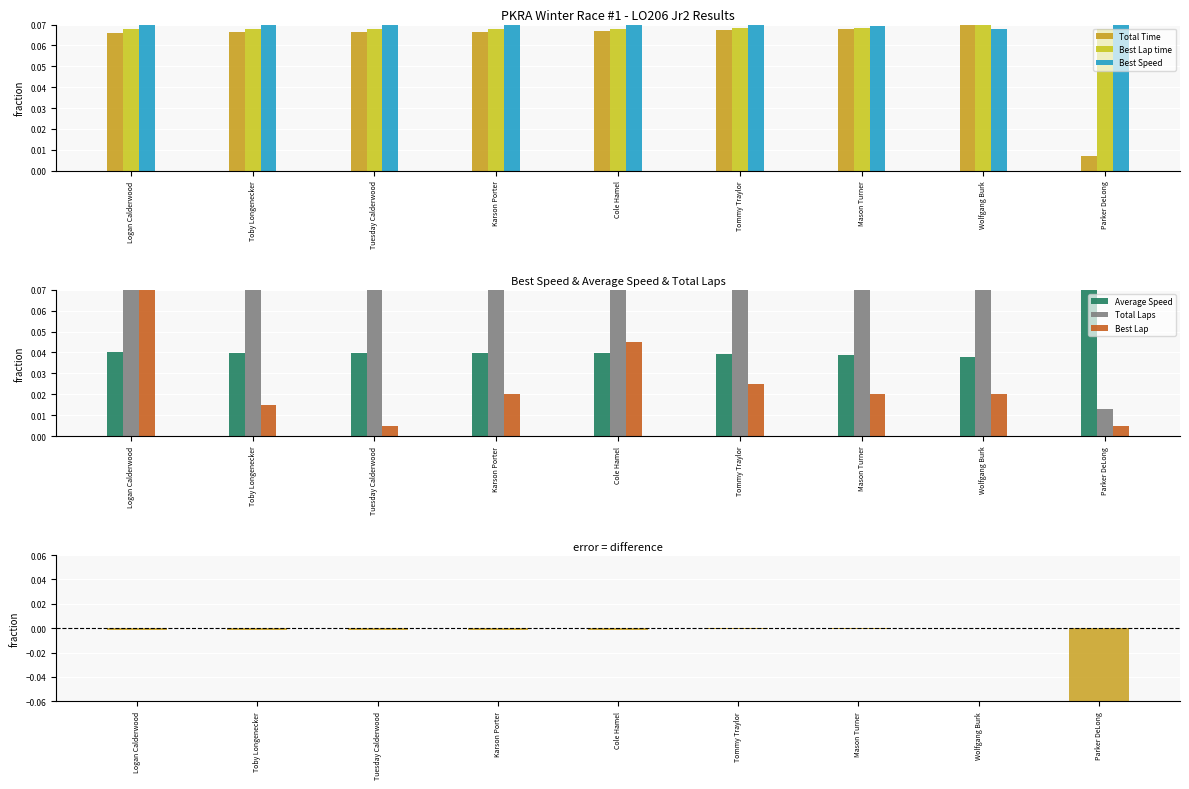

Is it true that Best Lap time equals 0.1 at Tuesday Calderwood?

True